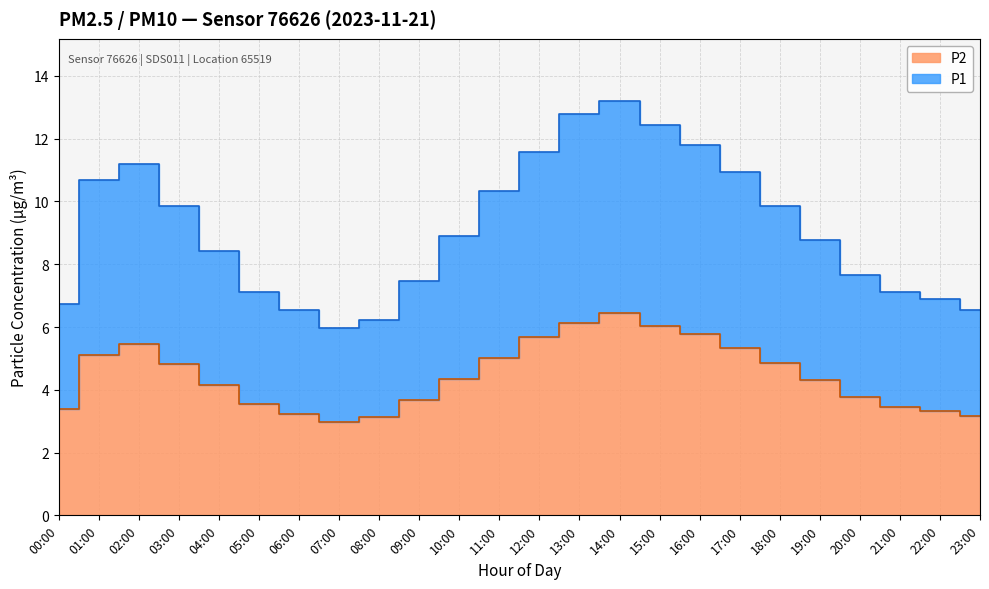

At which label is P2 closest to 4?

04:00